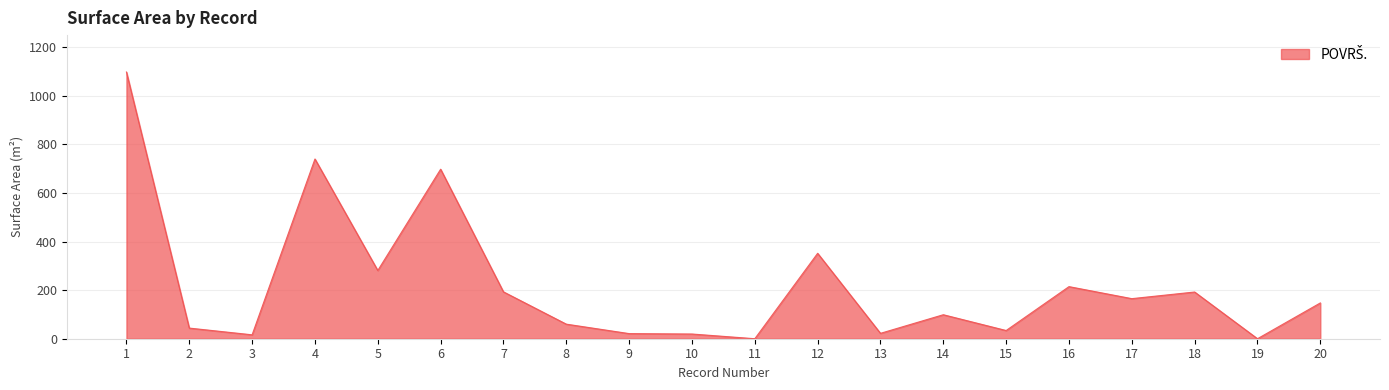

True or false: the data shows 165.0 at 17.

True